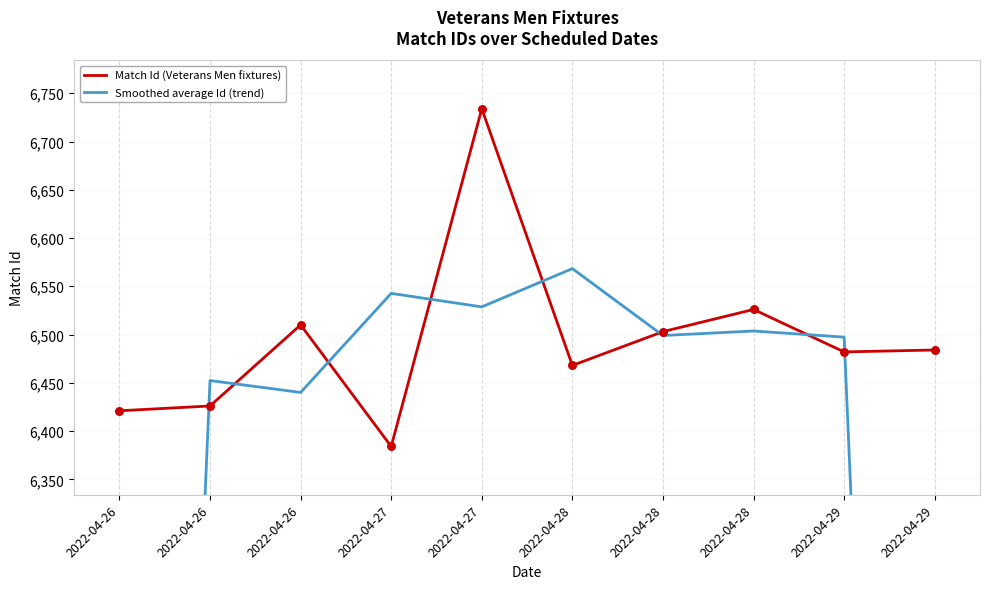

At which category is the sum across all series the highest?

2022-04-27